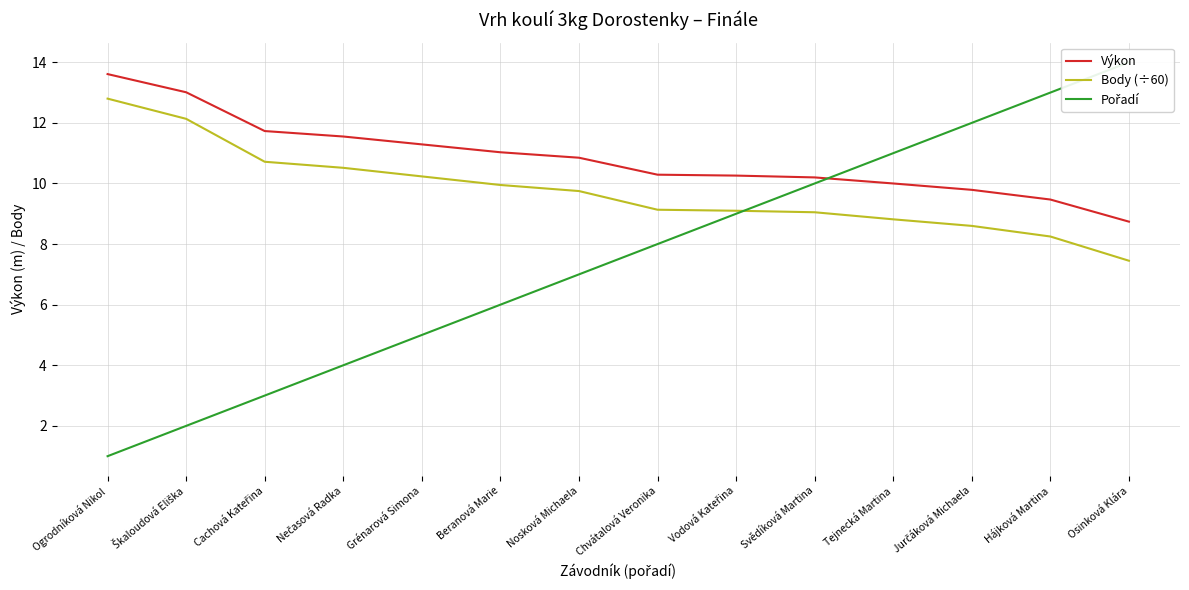

What is the spread (max minus min) of values at Osinková Klára?

6.5